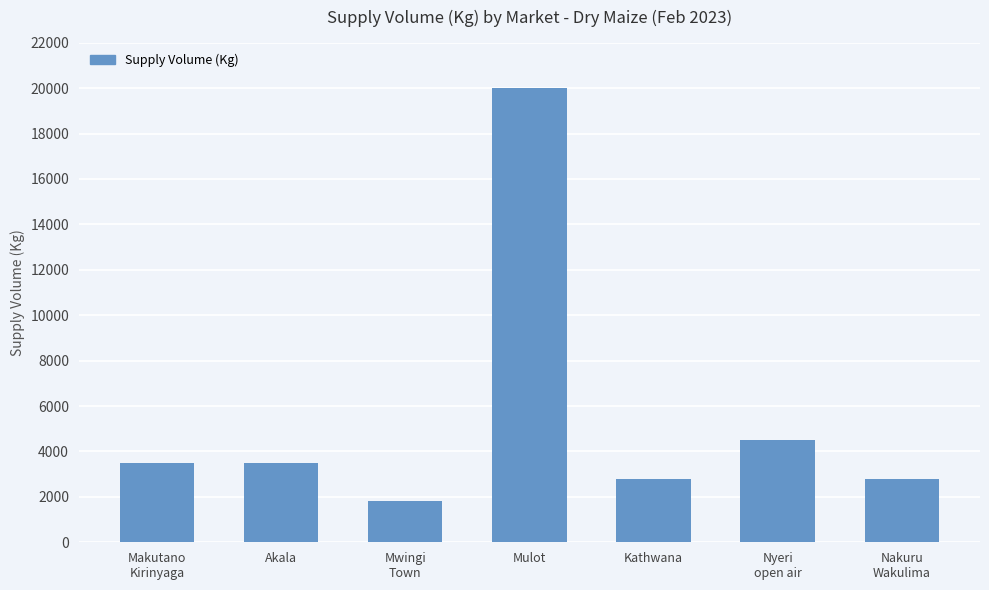

What is the difference between the maximum and minimum values?

18200